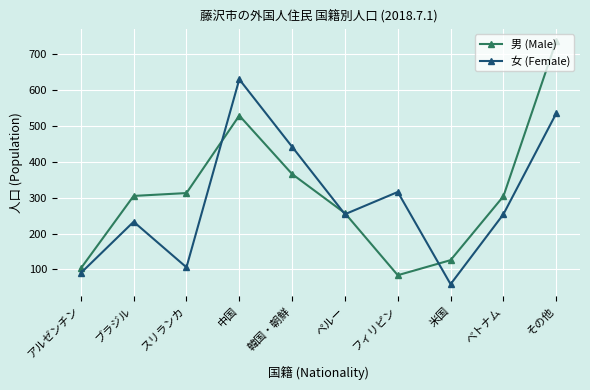

What is the sum of all 女 (Female) values?

2919